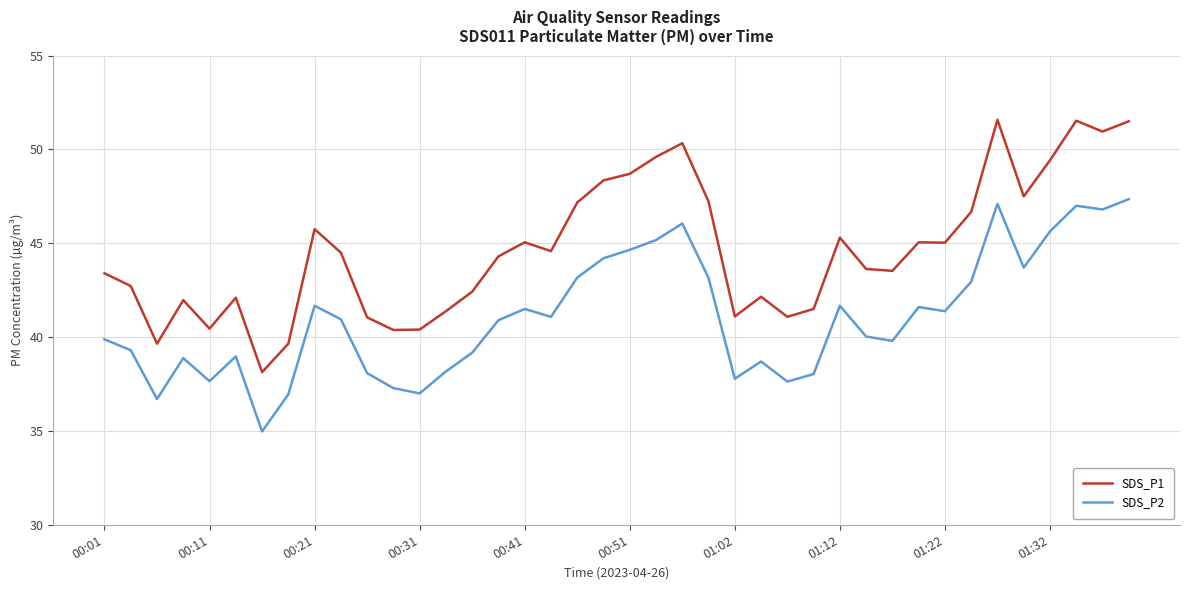

What is the highest value of the SDS_P2 series?

47.4